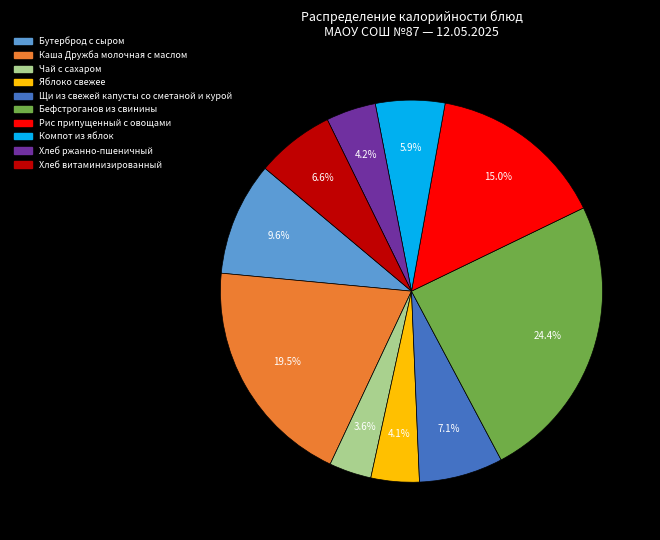

Does any single category account for the majority?

No